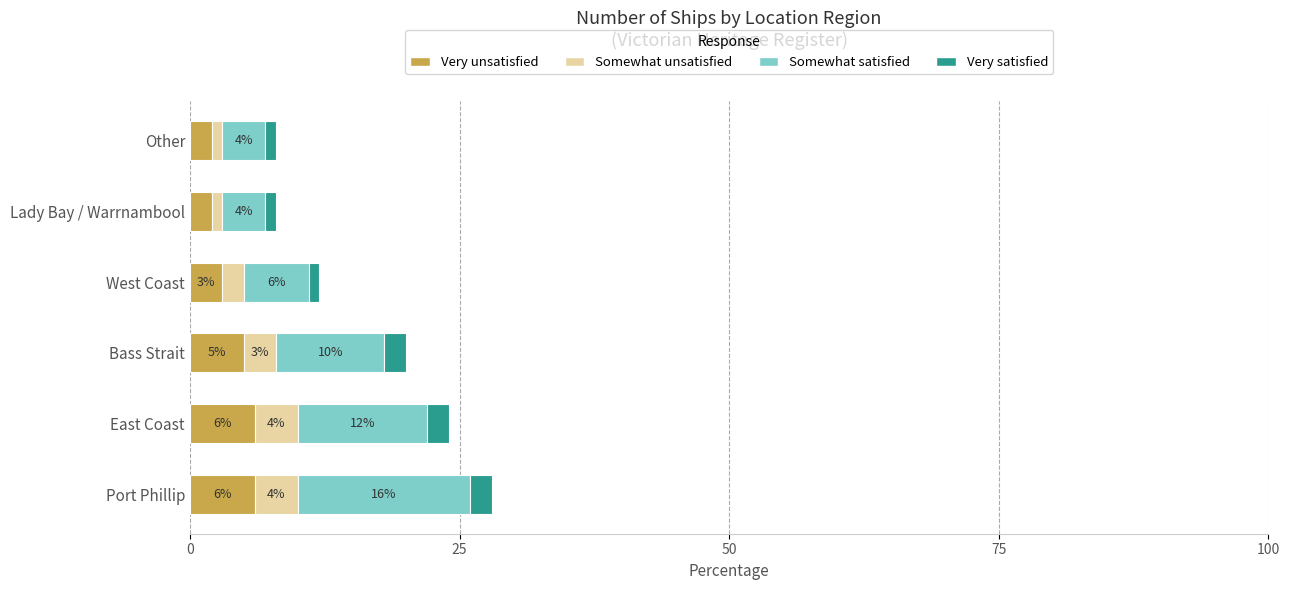

Is it true that Very unsatisfied equals 2 at Lady Bay / Warrnambool?

True